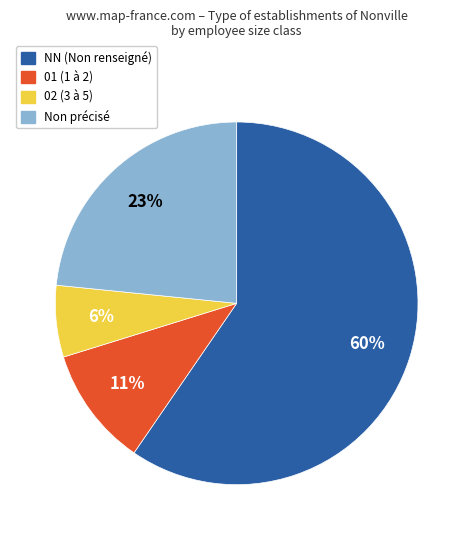

Approximately how many times larger is the value at Non précisé compared to NN (Non renseigné)?

0.4